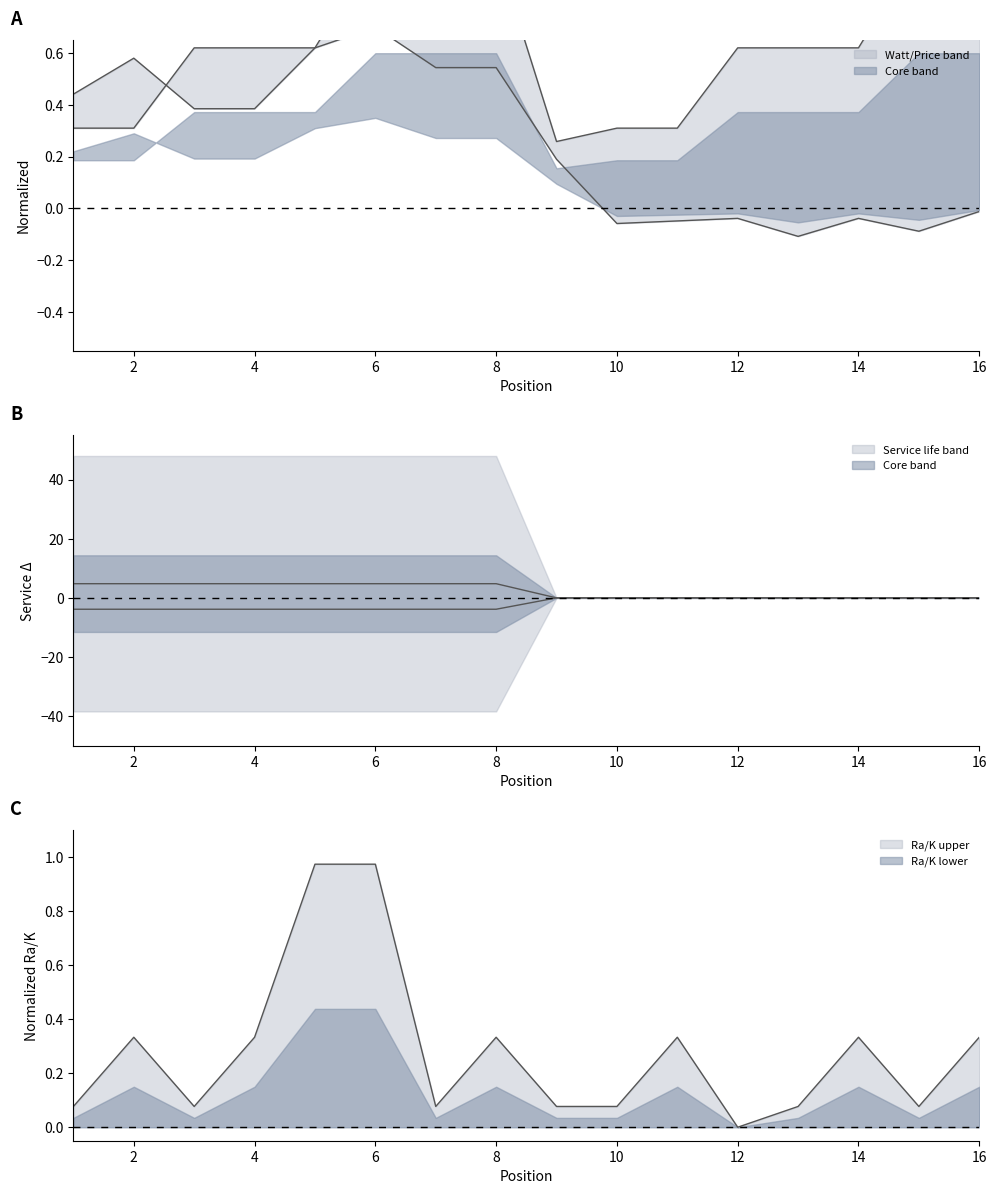

Is the value of Price at 8 greater than the value of Watt at 8?

No